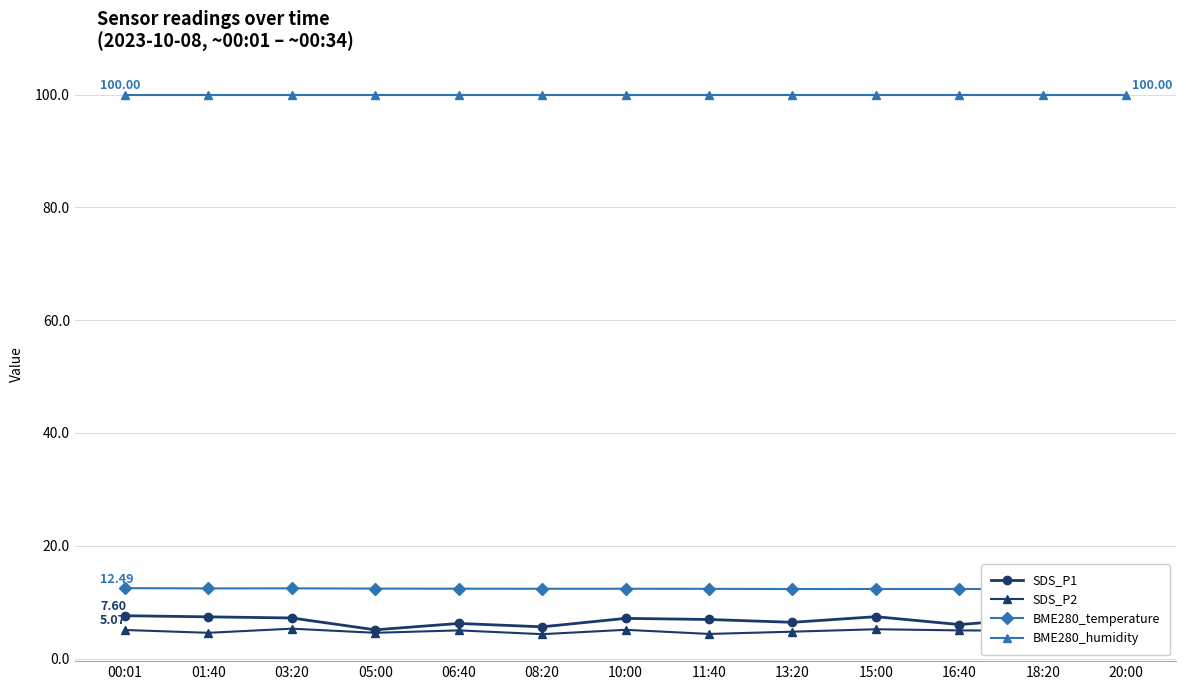

What is the label of the 11th point from the right?

03:20